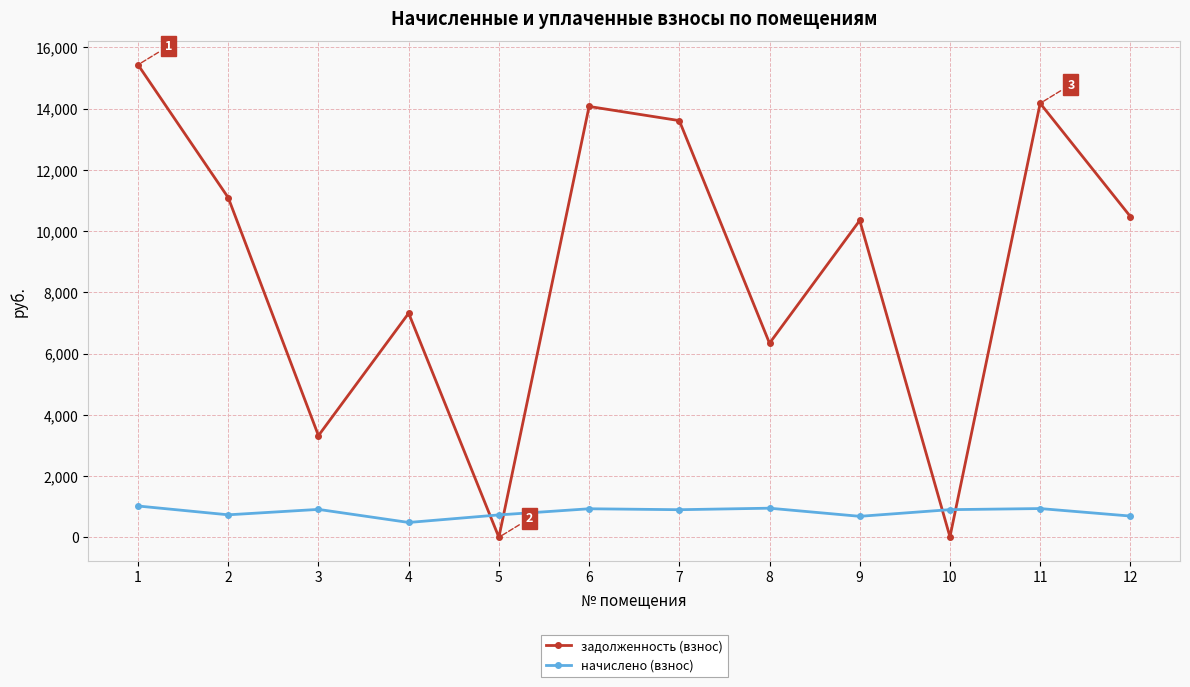

In задолженность (взнос), how many points are lower than both neighbors (excluding endpoints)?

4